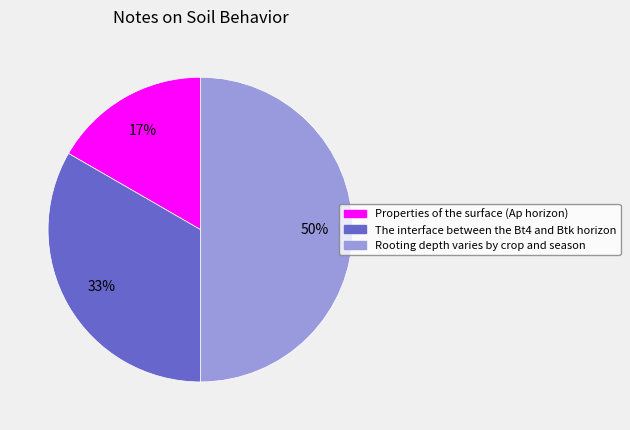

To the nearest percent, what portion does Properties of the surface (Ap horizon) represent?

17%